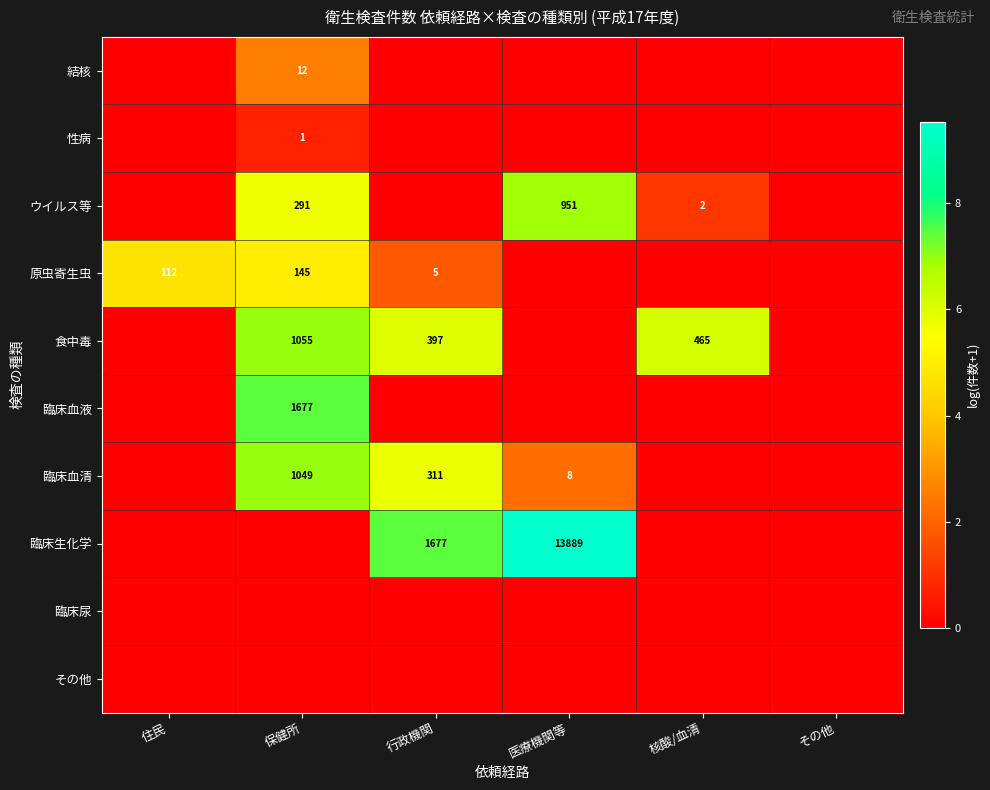

What is the sum of the ウイルス等 values at 核酸/血清 and 保健所?

293